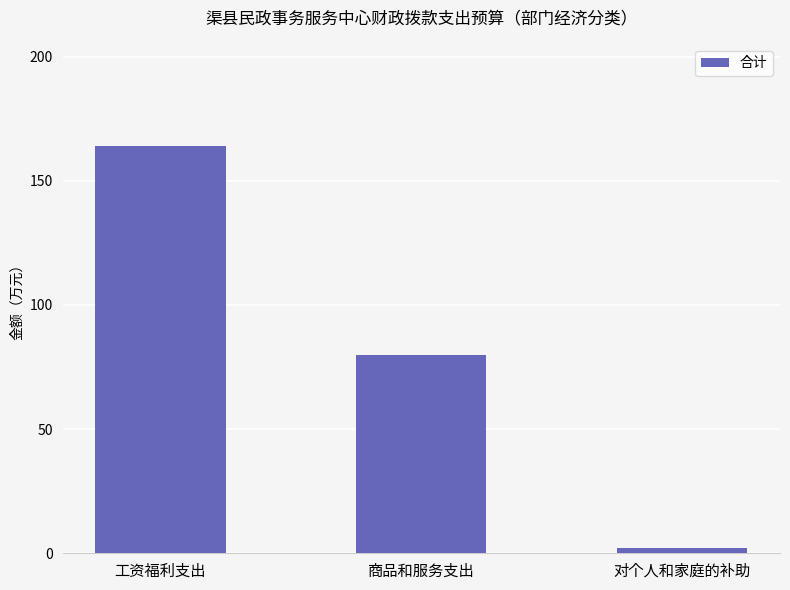

List the labels in order of value, largest first.

工资福利支出, 商品和服务支出, 对个人和家庭的补助